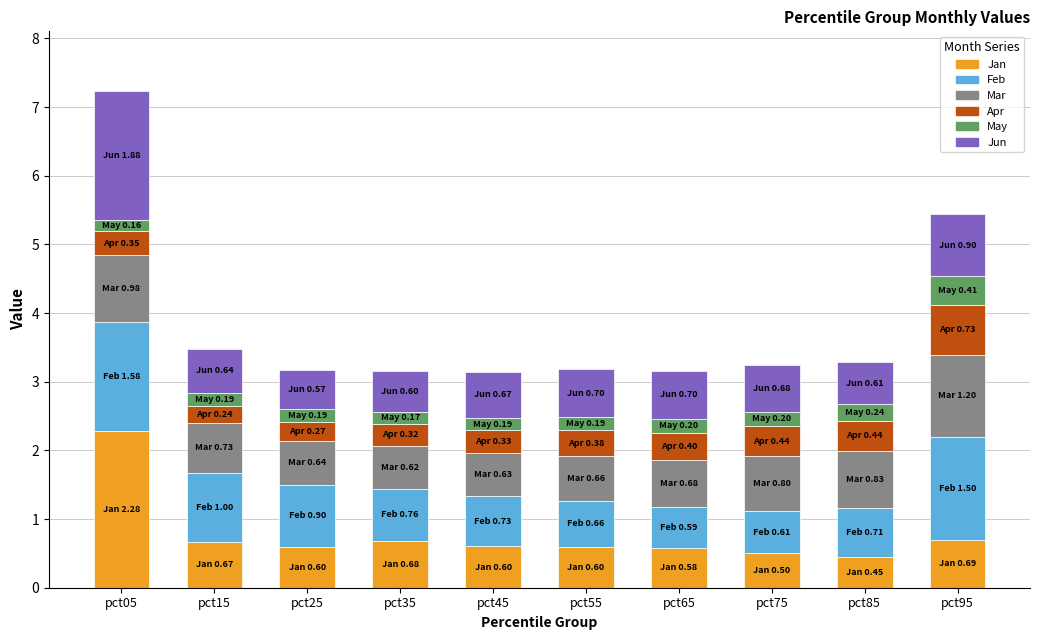

What is the maximum value for Jan?

2.3